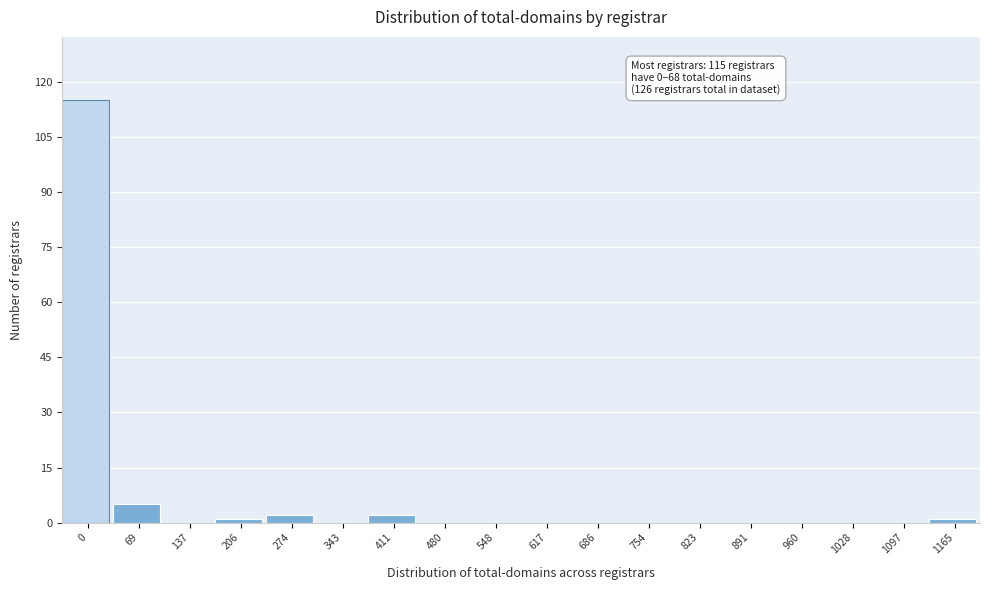

Reading right to left, what are all the values shown in this chart?

1165=1	1097=0	1028=0	960=0	891=0	823=0	754=0	686=0	617=0	548=0	480=0	411=2	343=0	274=2	206=1	137=0	69=5	0=115